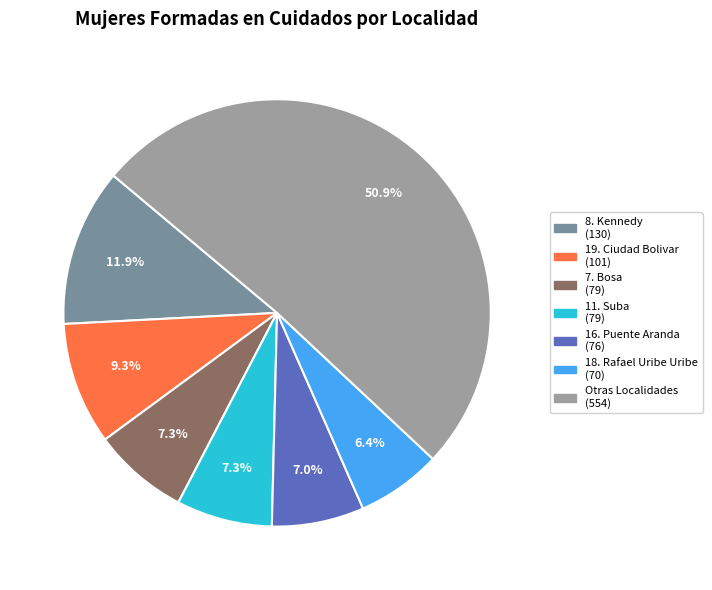

To the nearest percent, what is the difference between the largest and smallest slice percentages?

44%